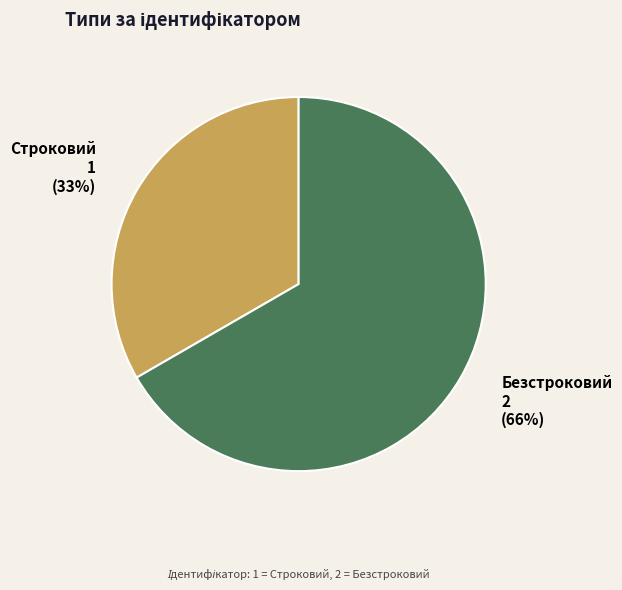

To the nearest percent, what is the difference between the Безстроковий and Строковий slice percentages?

33%